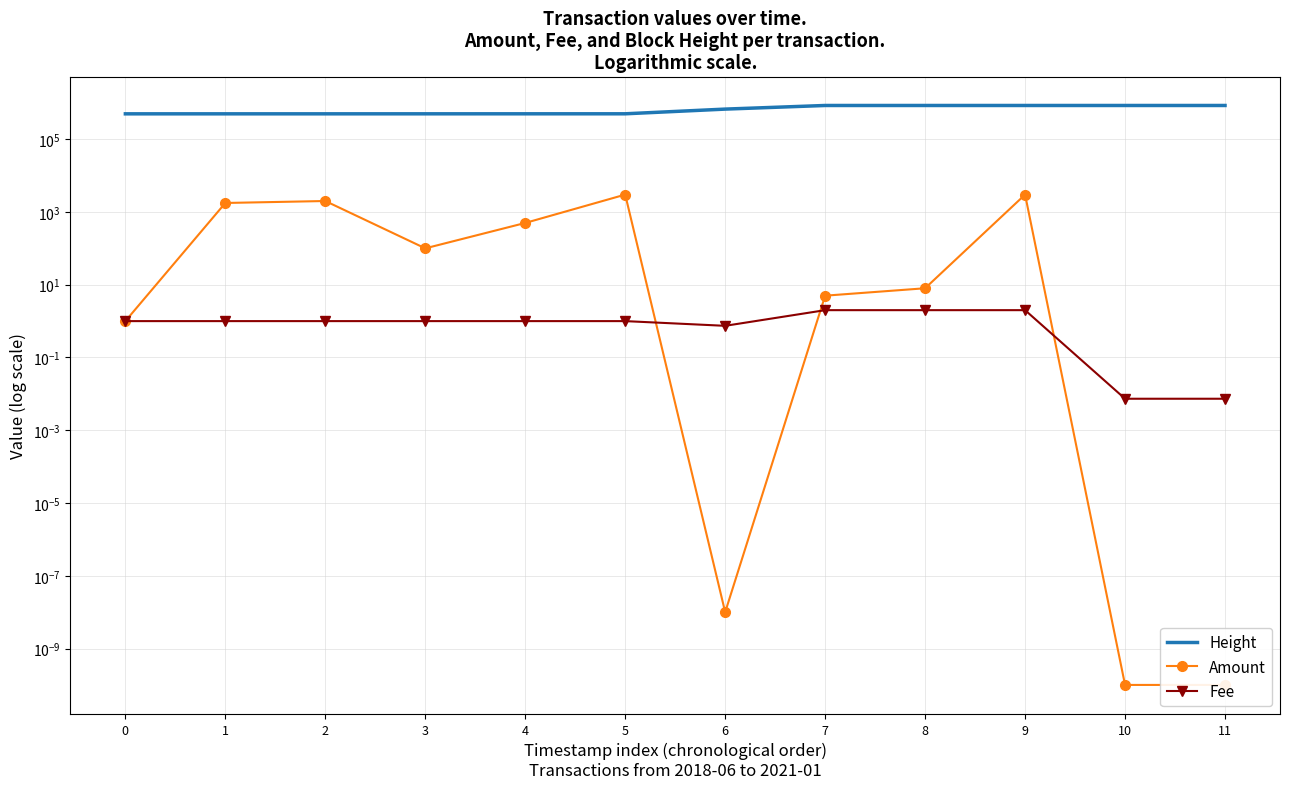

List the series in order of their peak value, lowest first.

Fee, Amount, Height